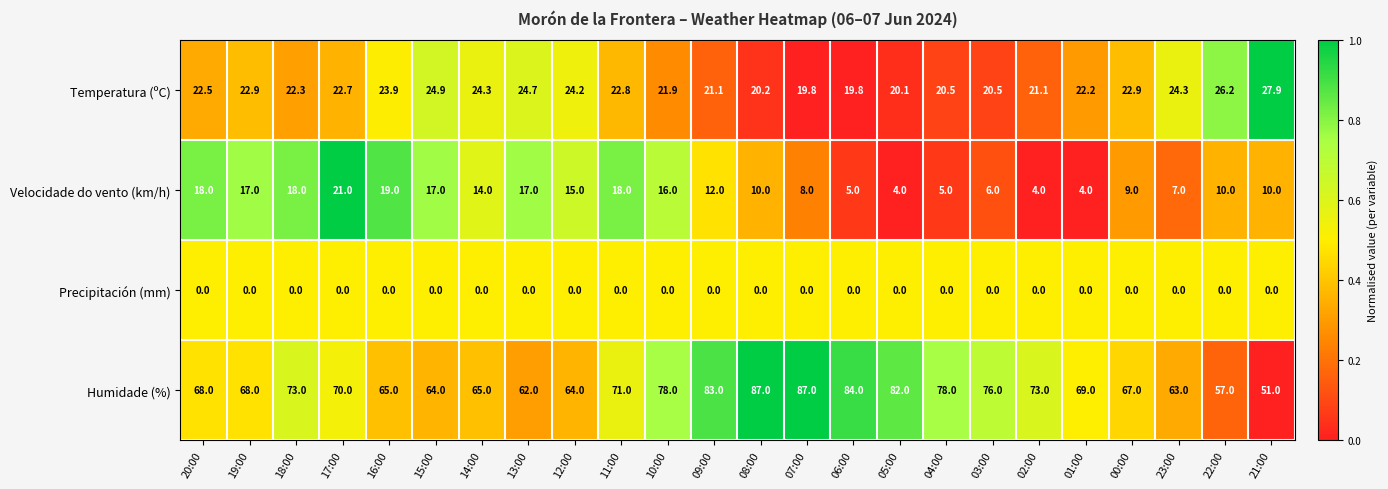

List the series in order of their peak value, highest first.

Humidade (%), Temperatura (ºC), Velocidade do vento (km/h), Precipitación (mm)